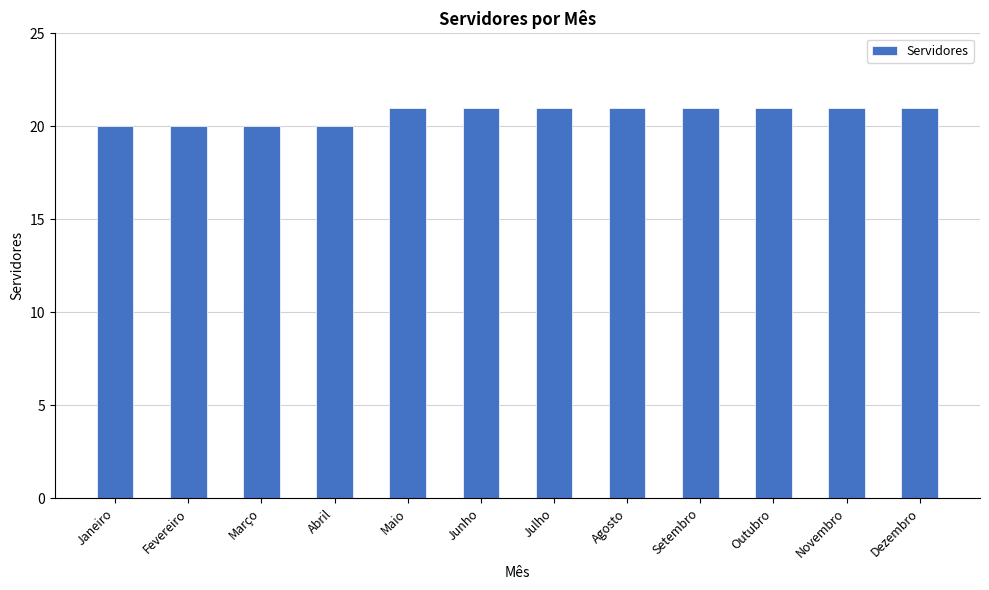

What is the smallest value displayed?

20